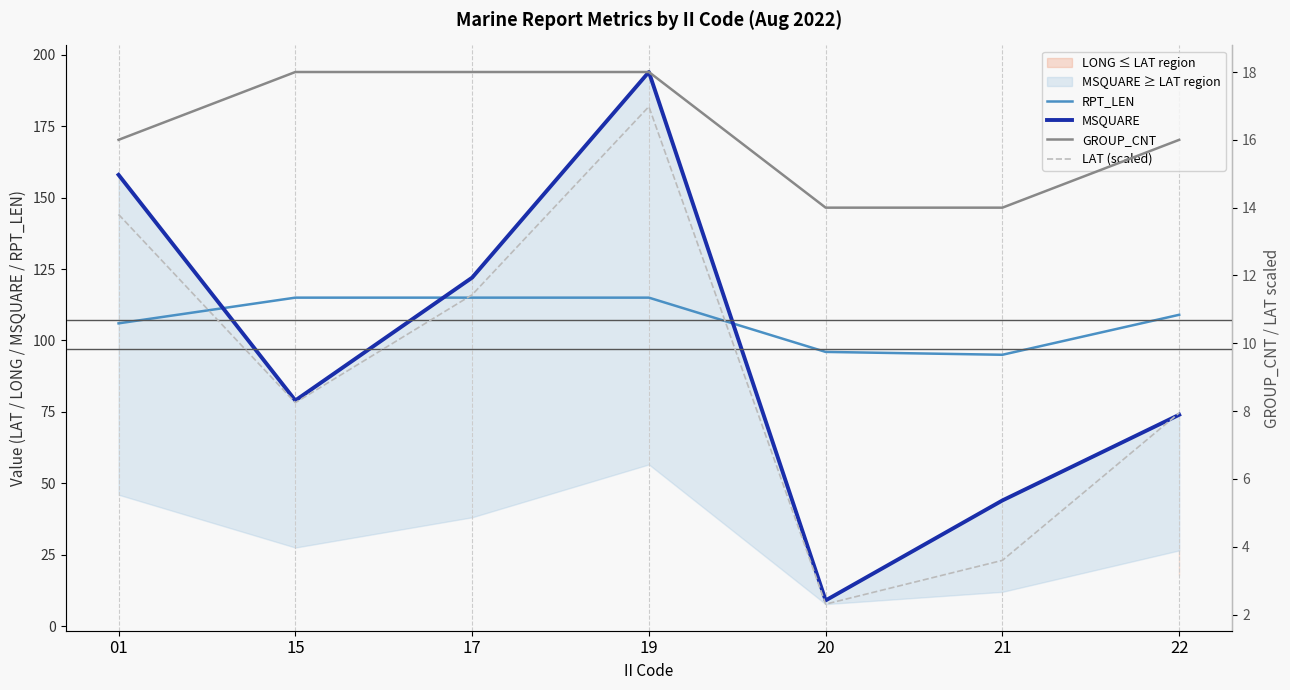

How many data points in MSQUARE are above 79?

3